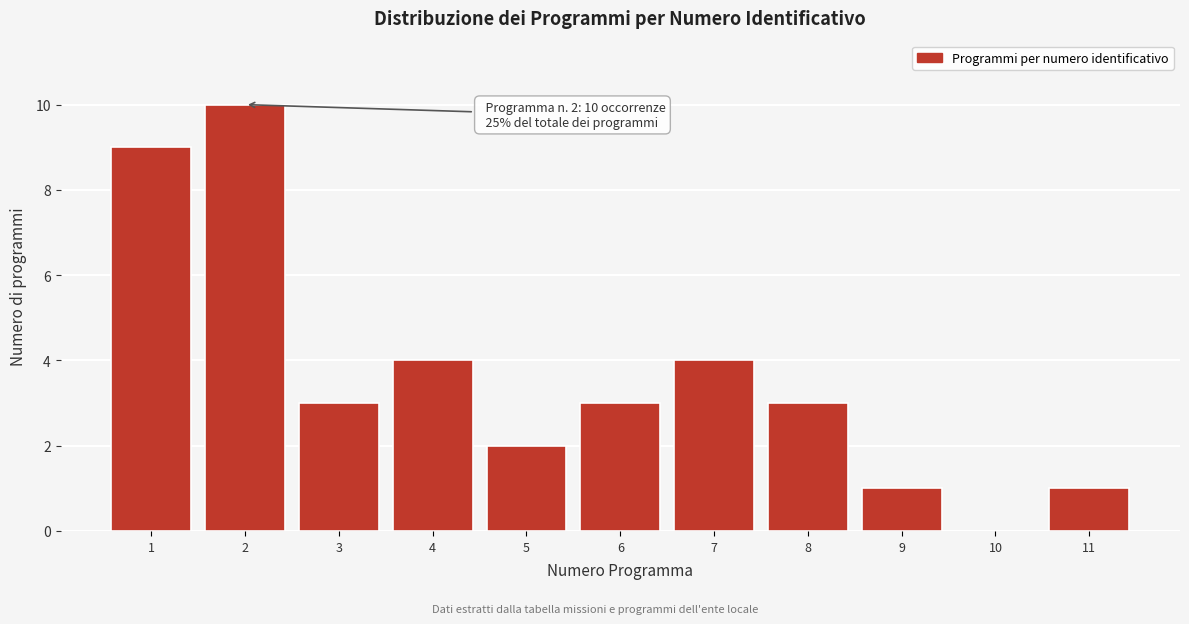

Over which range of the x-axis is the bar tallest?

1.5 to 2.5